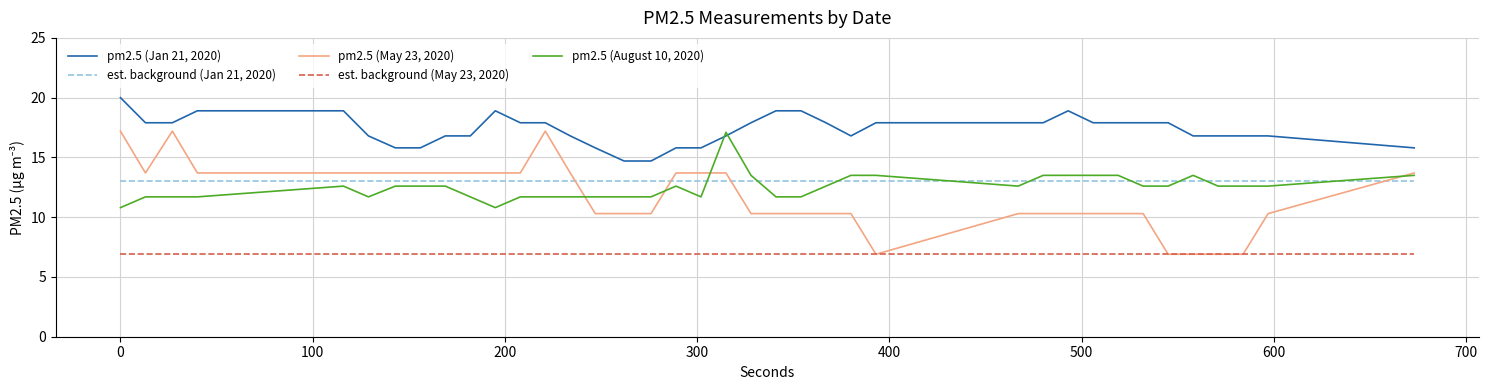

True or false: pm2.5 (Jan 21, 2020) and est. background (May 23, 2020) intersect in this chart.

False